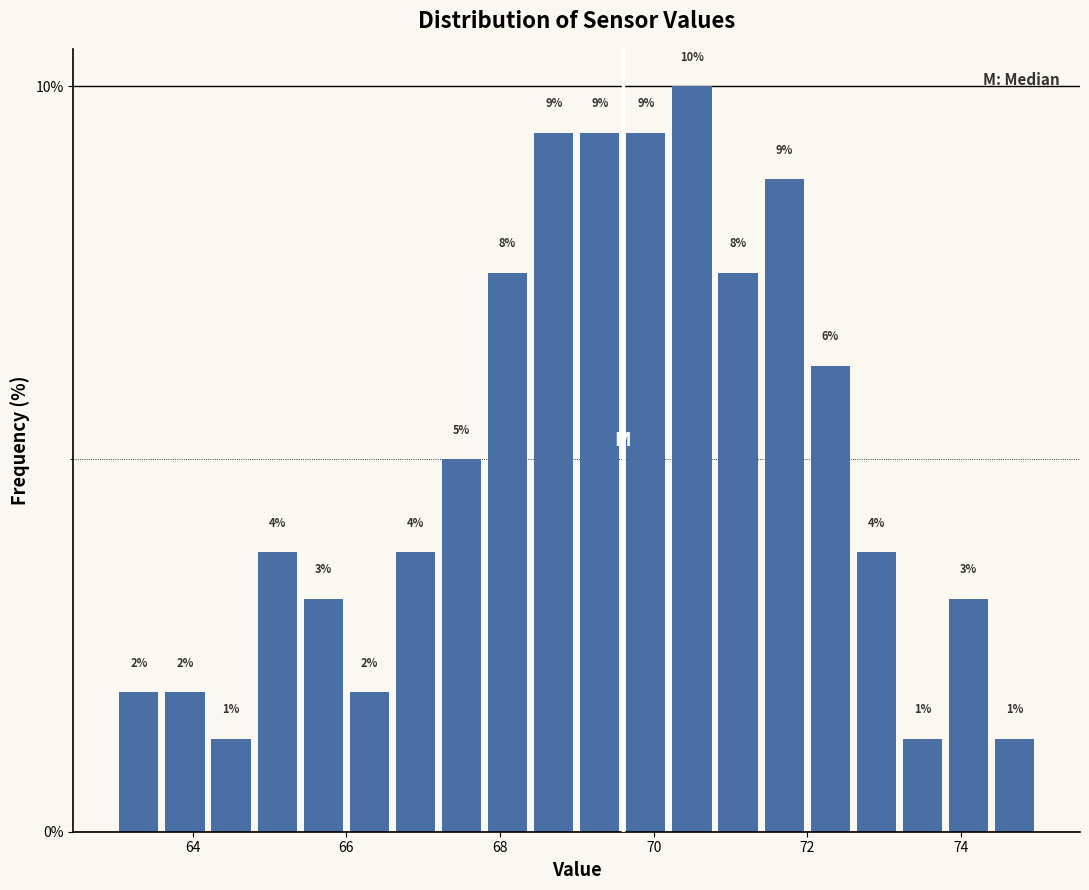

Read against the x-axis, roughly where is the centre of the tallest bar?

70.6